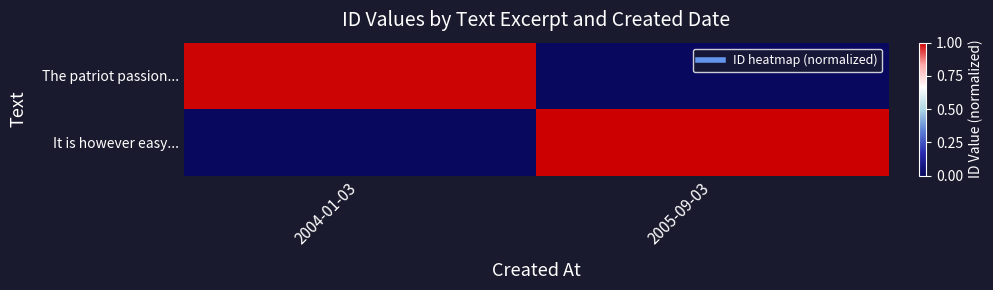

What is the spread (max minus min) of values at 2004-01-03?

1.0